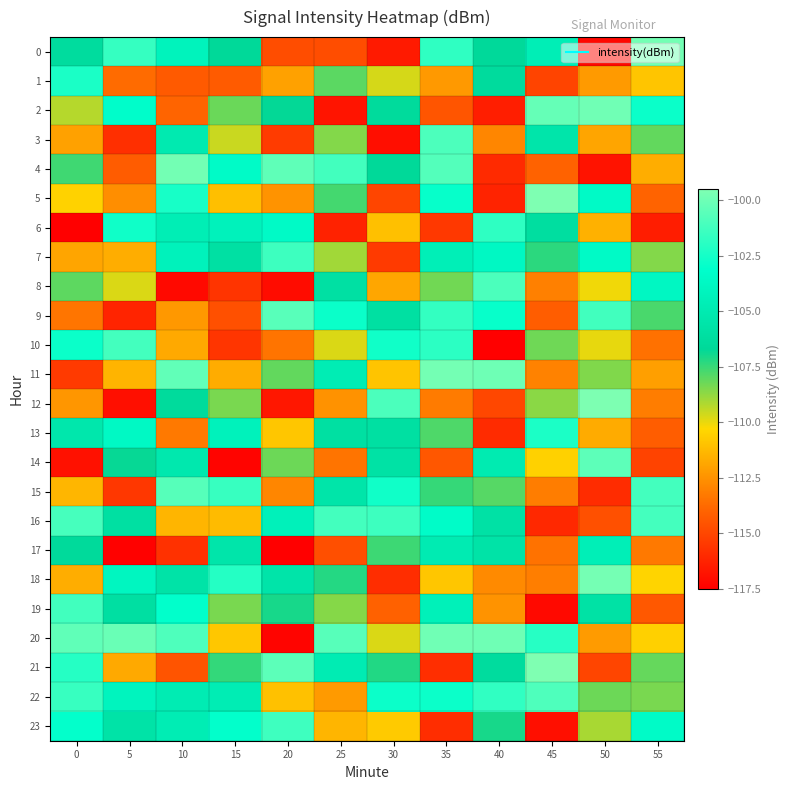

Between 25 and 45, which series saw the biggest shift?

2